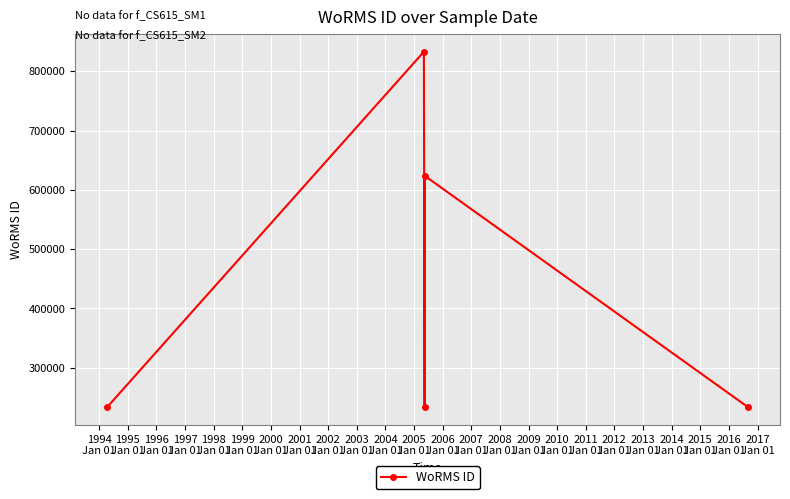

How many points are lower than both their immediate neighbors (excluding endpoints)?

1